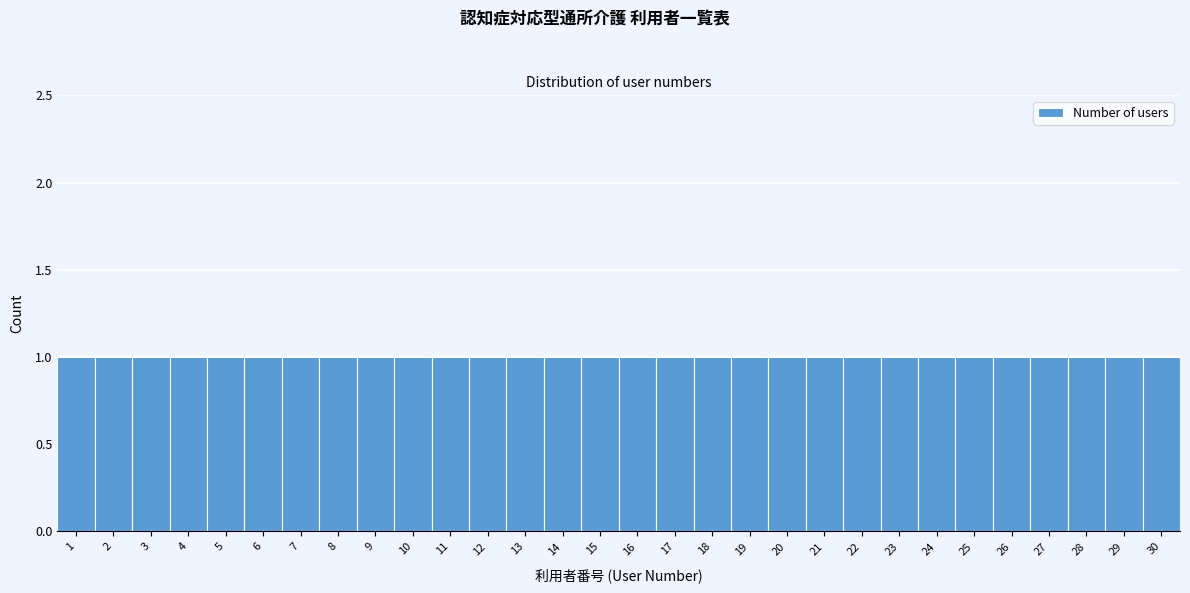

Reading left to right, list every bar in this chart as the range it spans on the x-axis followed by its height. The values are not printed on the chart, so give them approximately, as read against the axis.

0.5 to 1.5: 1
1.5 to 2.5: 1
2.5 to 3.5: 1
3.5 to 4.5: 1
4.5 to 5.5: 1
5.5 to 6.5: 1
6.5 to 7.5: 1
7.5 to 8.5: 1
8.5 to 9.5: 1
9.5 to 10.5: 1
10.5 to 11.5: 1
11.5 to 12.5: 1
12.5 to 13.5: 1
13.5 to 14.5: 1
14.5 to 15.5: 1
15.5 to 16.5: 1
16.5 to 17.5: 1
17.5 to 18.5: 1
18.5 to 19.5: 1
19.5 to 20.5: 1
20.5 to 21.5: 1
21.5 to 22.5: 1
22.5 to 23.5: 1
23.5 to 24.5: 1
24.5 to 25.5: 1
25.5 to 26.5: 1
26.5 to 27.5: 1
27.5 to 28.5: 1
28.5 to 29.5: 1
29.5 to 30.5: 1